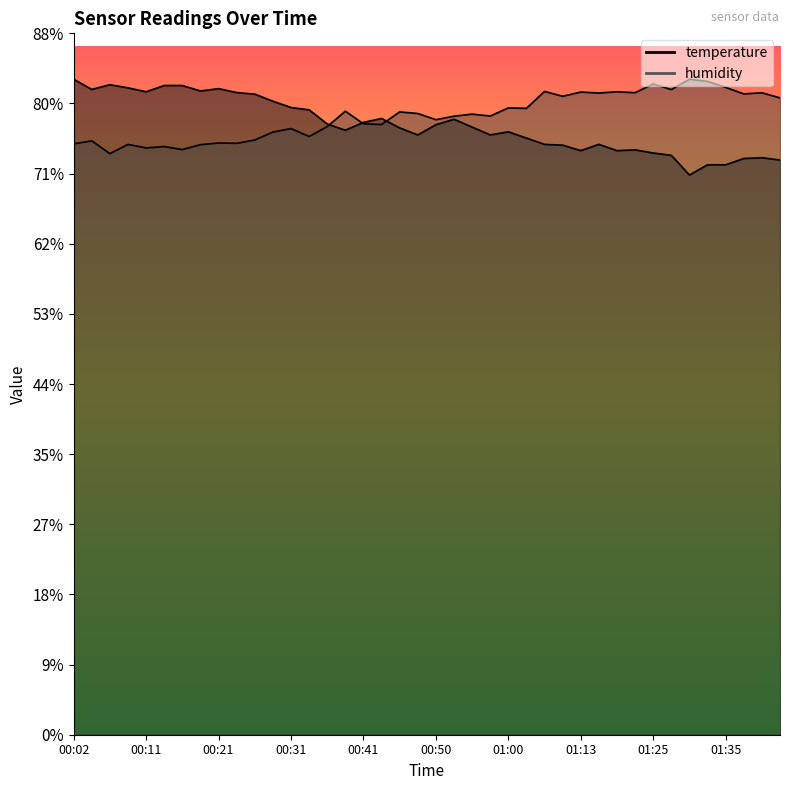

Does the chart have visible grid lines?

No